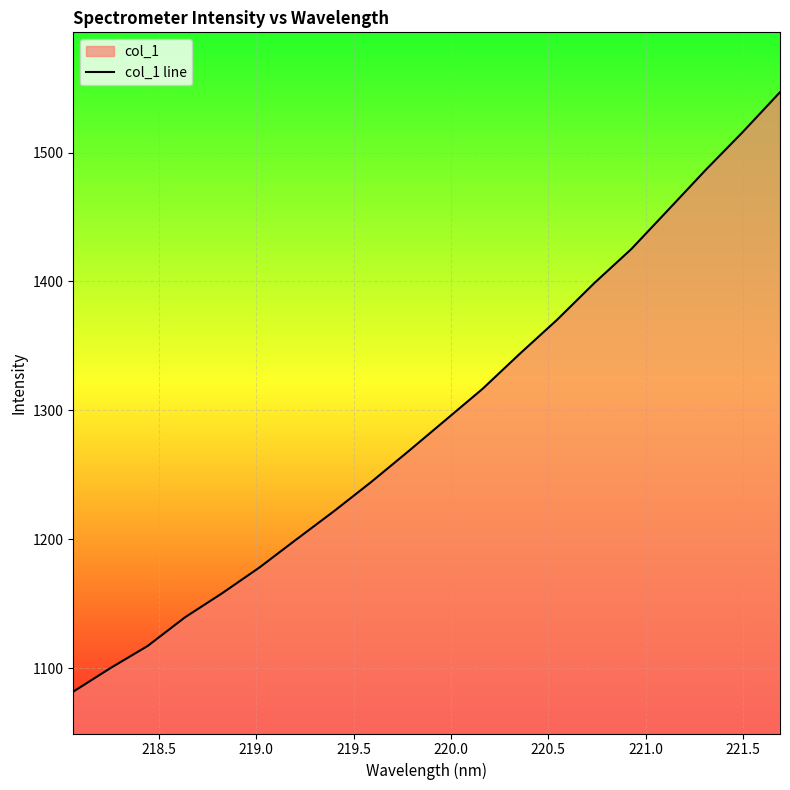

What is the difference between the maximum and minimum values?

464.8